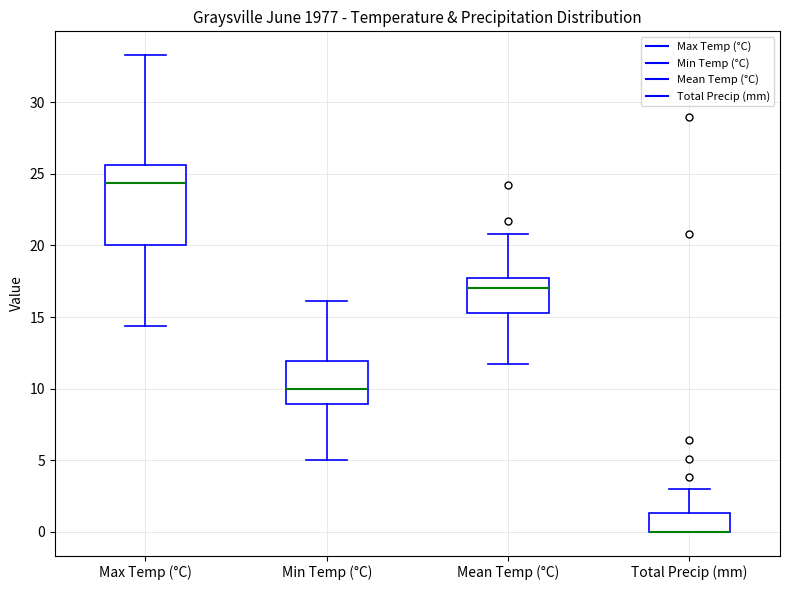

Reading left to right, transcribe this box plot: for each box, give where its median line is, the range the box spans, and where its two whiskers end, as read against the y-axis. The values are not printed on the chart, so give them approximately, as read against the axis.

Max Temp (°C): median 24.5, box 20.0 to 25.5, whiskers 14.5 to 33.5
Min Temp (°C): median 10.0, box 9.0 to 12.0, whiskers 5.0 to 16.0
Mean Temp (°C): median 17.0, box 15.5 to 17.5, whiskers 11.5 to 21.0
Total Precip (mm): median 0.0 (drawn on the box's lower edge), box 0.0 to 1.5, whiskers 0.0 to 3.0